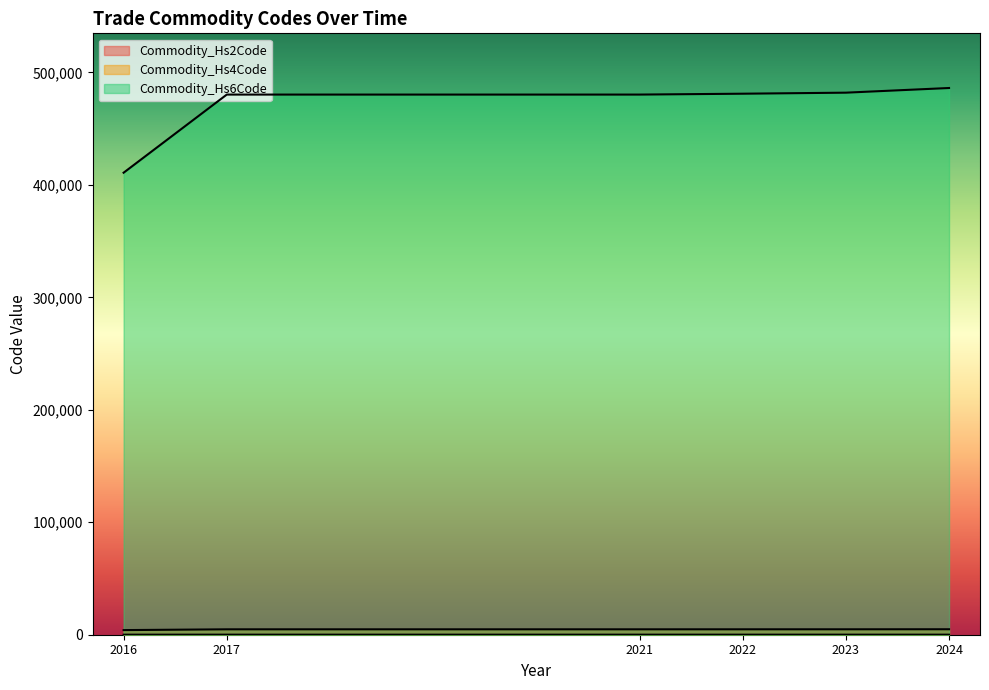

Does the chart display data point markers on the line(s)?

No